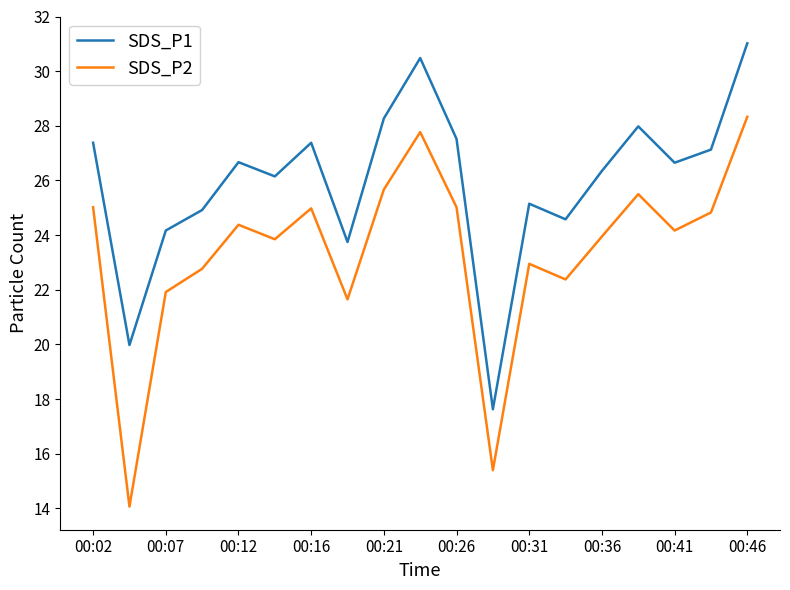

True or false: SDS_P2 and SDS_P1 cross at least once.

False